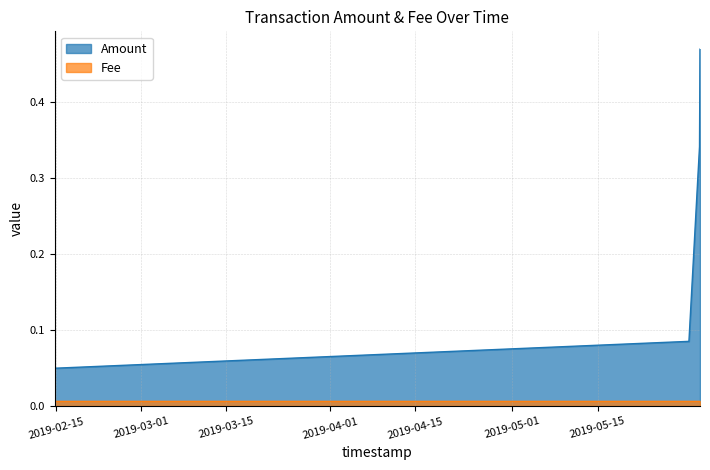

Does the chart display data point markers on the line(s)?

No